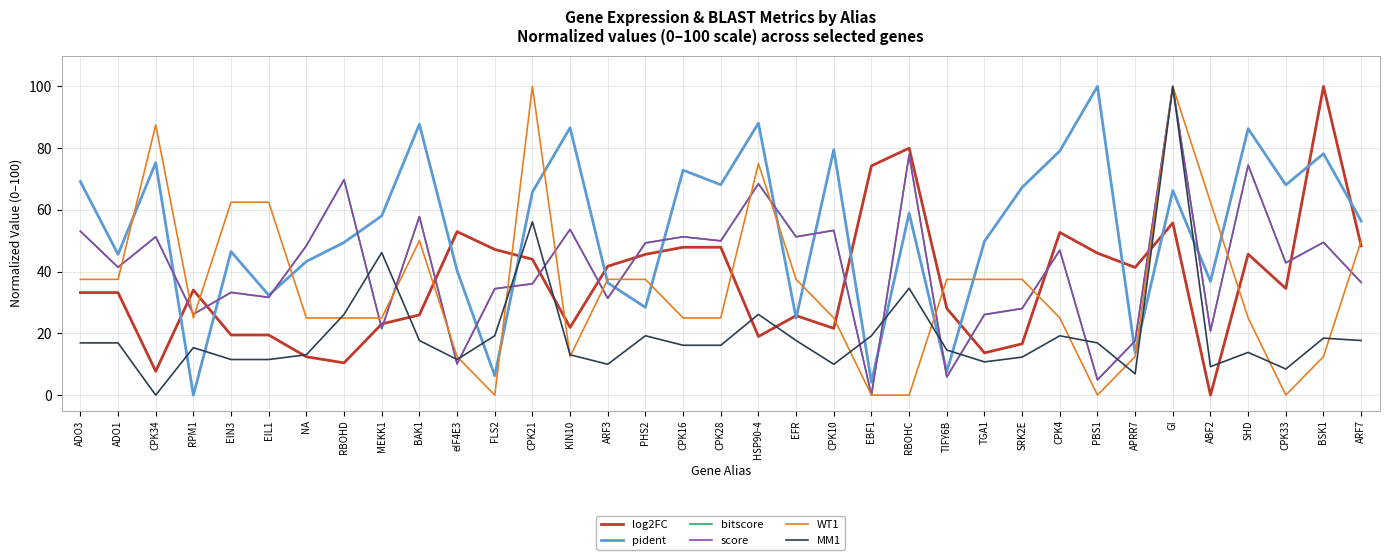

What is the spread (max minus min) of values at BAK1?

70.0